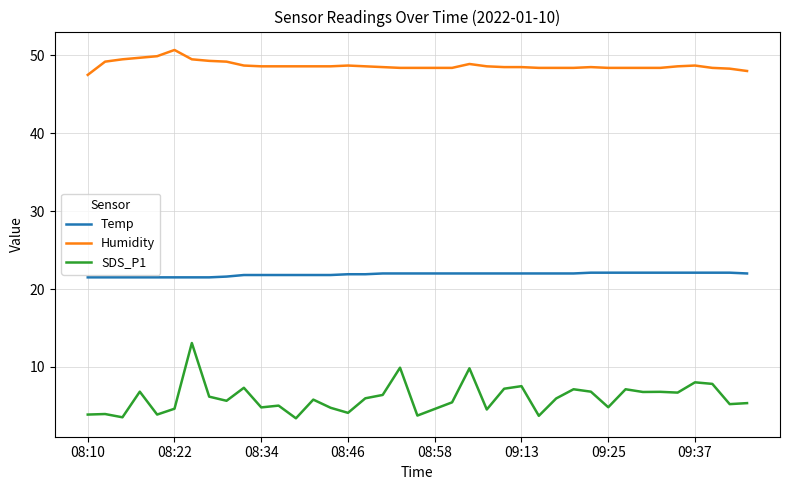

What is the greatest value displayed?

50.7